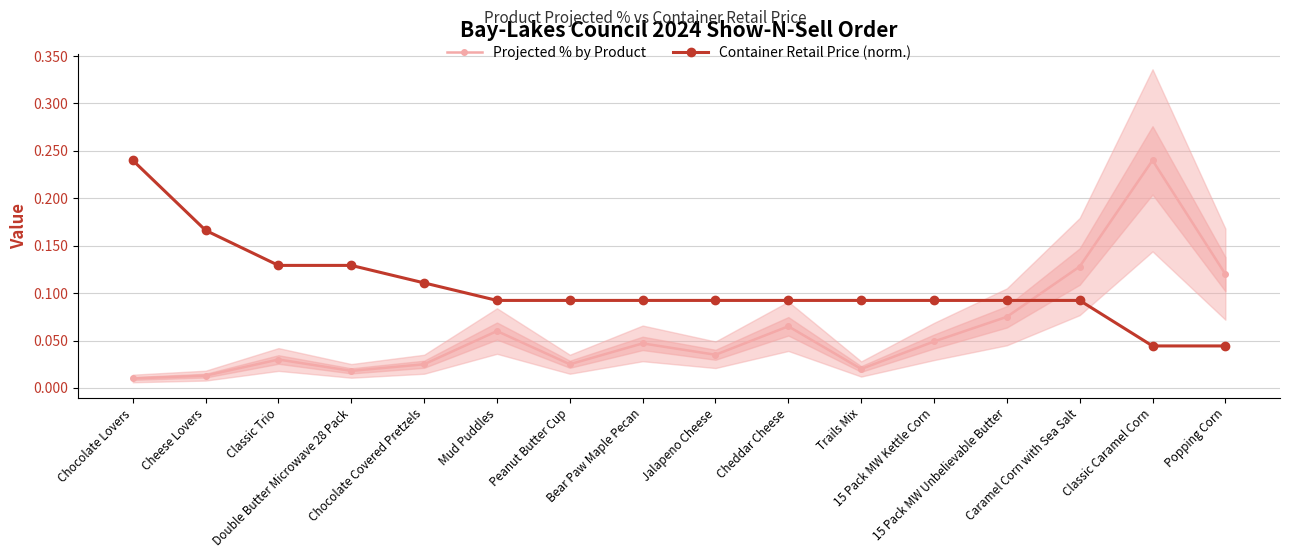

Is this an area chart (filled region under the line)?

No